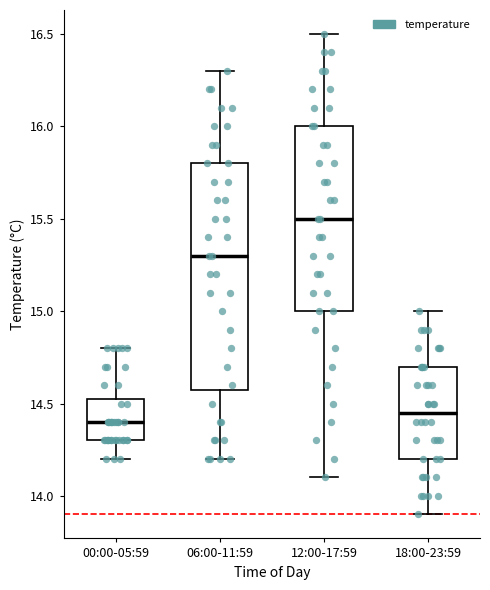

Reading left to right, transcribe this box plot: for each box, give where its median line is, the range the box spans, and where its two whiskers end, as read against the y-axis. The values are not printed on the chart, so give them approximately, as read against the axis.

00:00-05:59: median 14.40, box 14.30 to 14.55, whiskers 14.20 to 14.80
06:00-11:59: median 15.30, box 14.60 to 15.80, whiskers 14.20 to 16.30
12:00-17:59: median 15.50, box 15.00 to 16.00, whiskers 14.10 to 16.50
18:00-23:59: median 14.45, box 14.20 to 14.70, whiskers 13.90 to 15.00